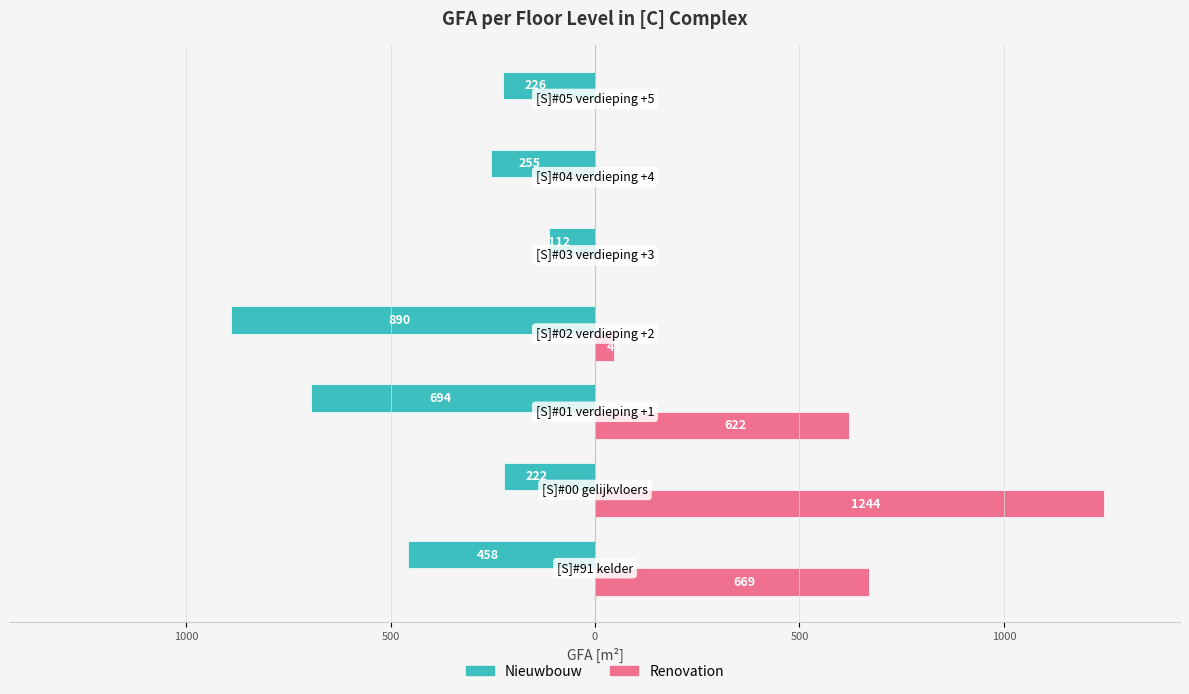

What are all the series names shown in the legend?

Nieuwbouw, Renovation